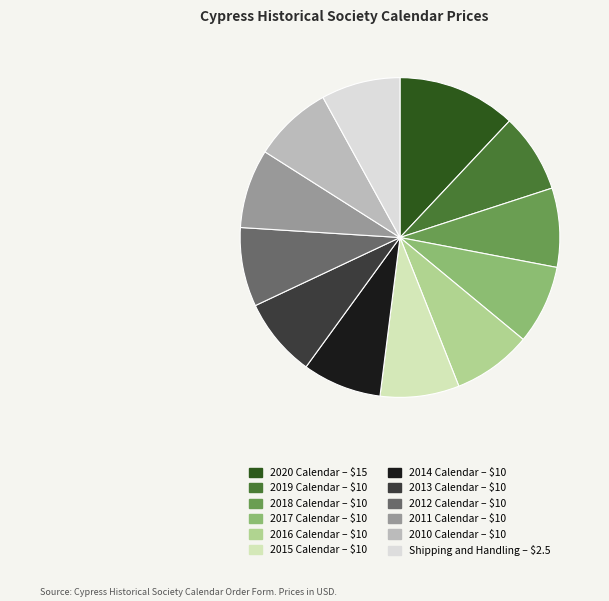

Count the number of slices in the pie.

12